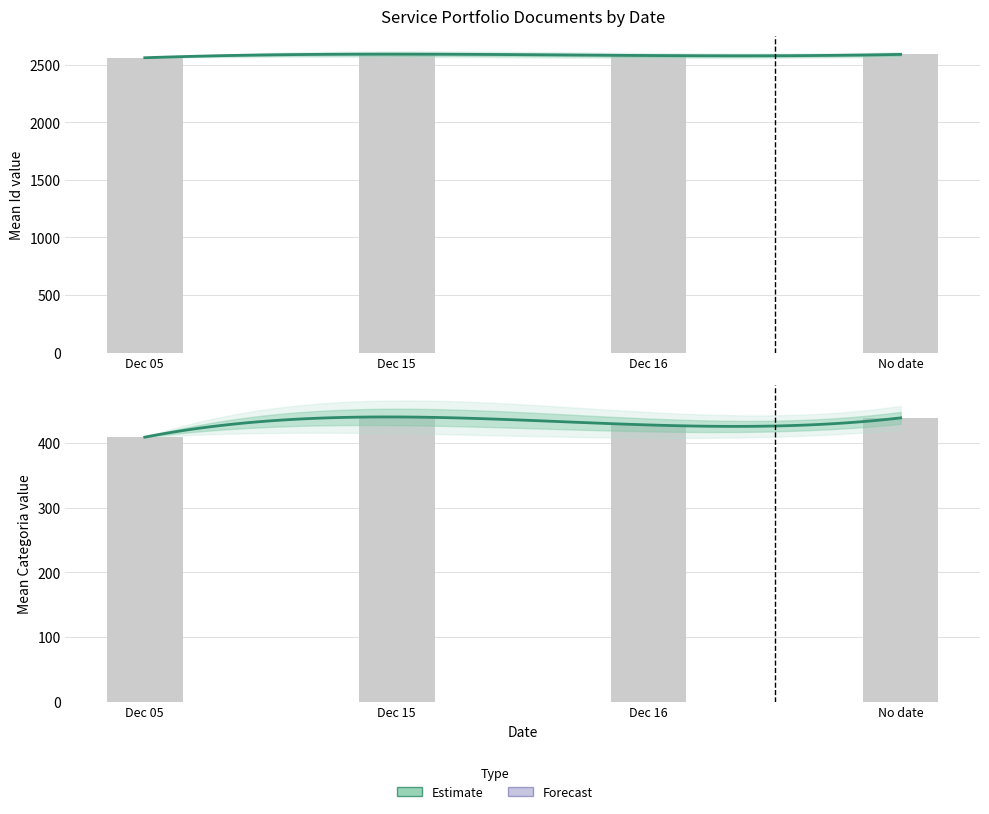

What is the label of the 4th bar from the right?

2014-12-05